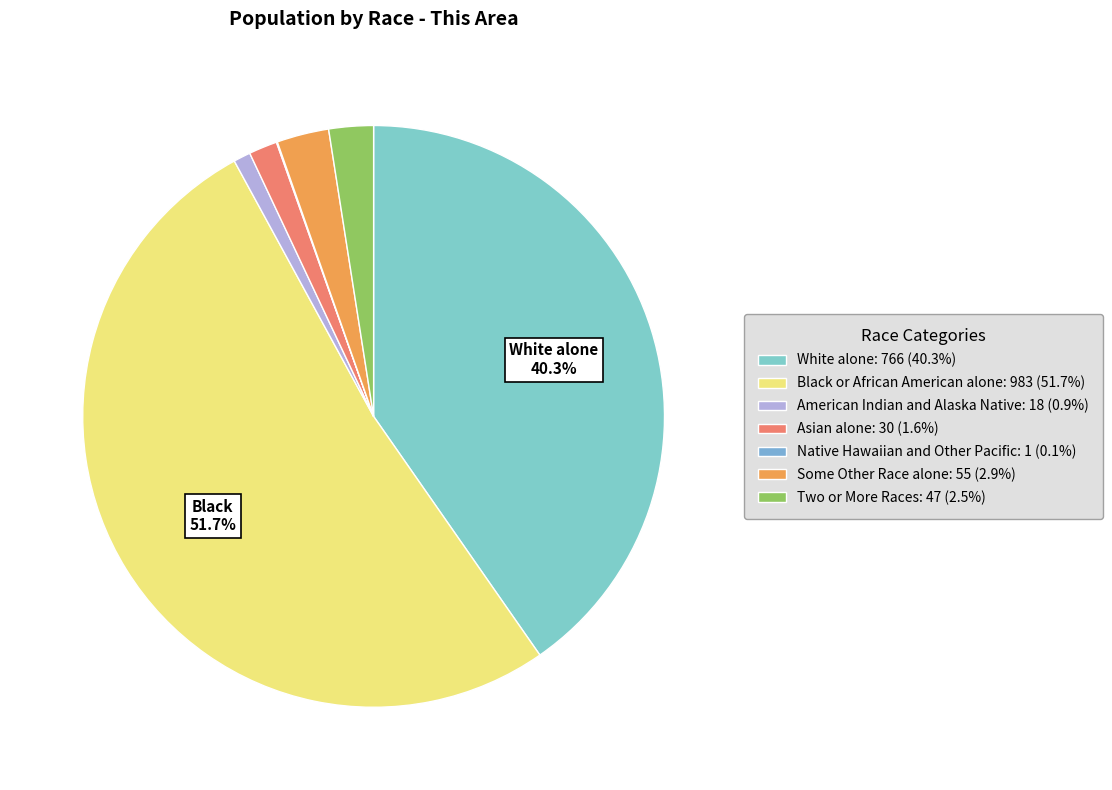

Rank the categories by value from highest to lowest.

Black or African American alone, White alone, Some Other Race alone, Two or More Races, Asian alone, American Indian and Alaska Native, Native Hawaiian and Other Pacific